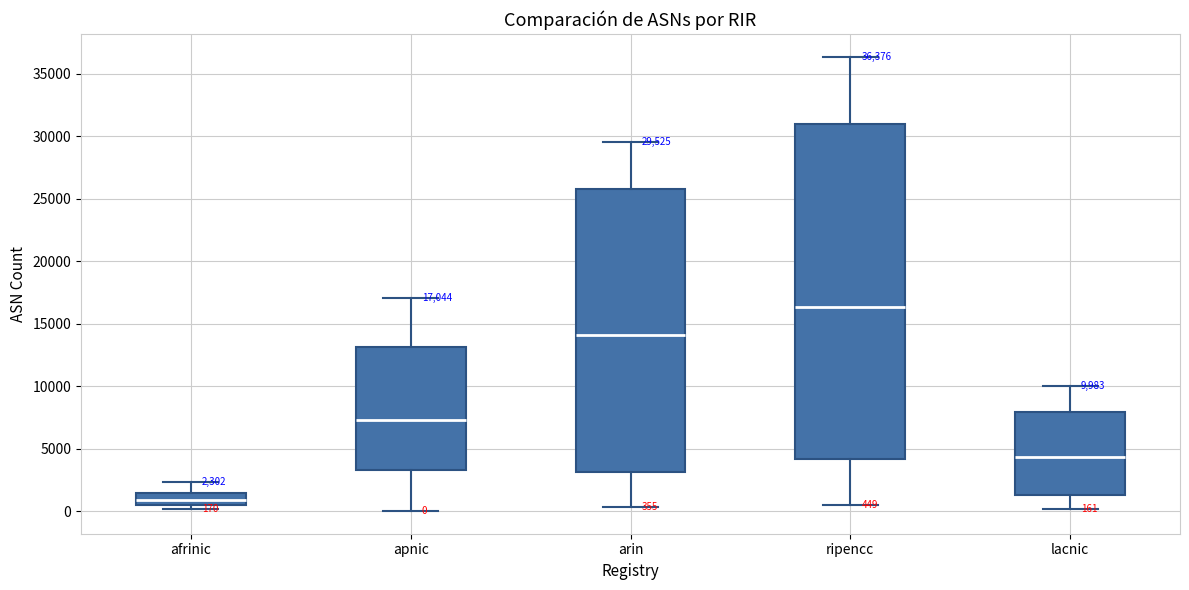

Comparing the boxes themselves (not the whiskers), which one is the tallest?

ripencc